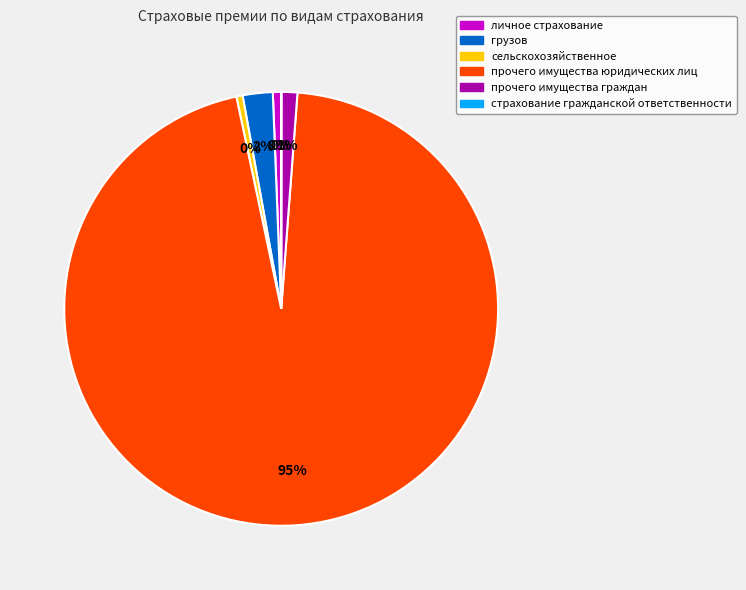

Do прочего имущества юридических лиц and прочего имущества граждан together represent more than half of the pie?

Yes